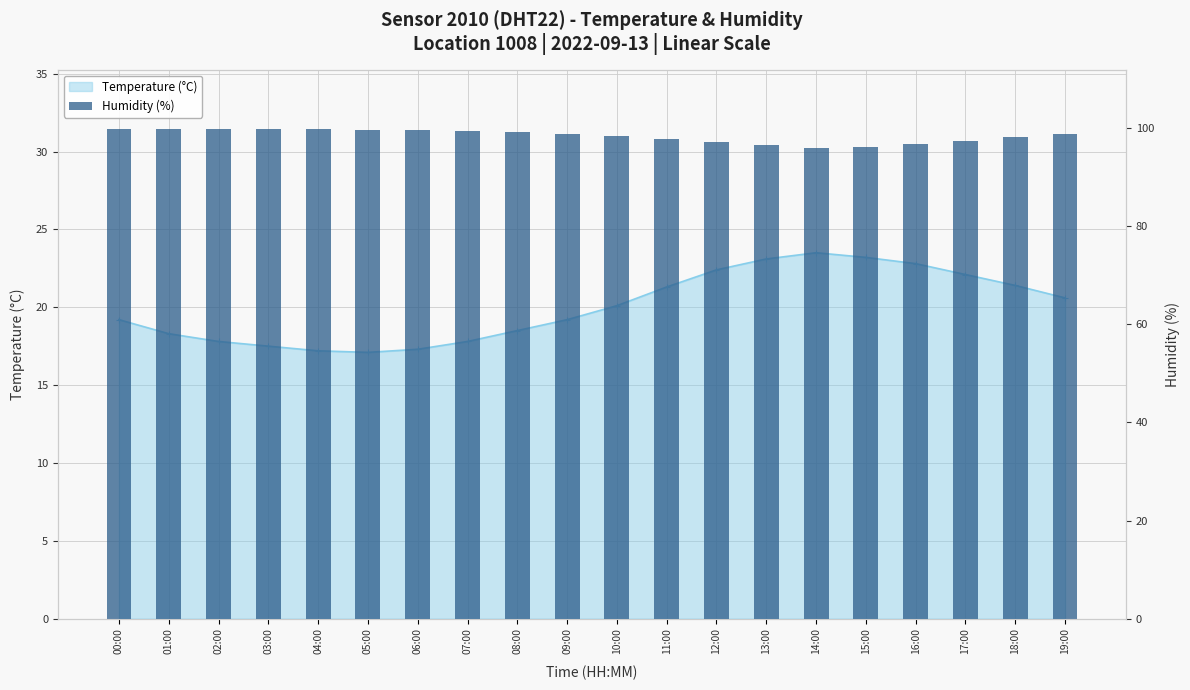

True or false: the data shows 99.9 at 00:00.

True